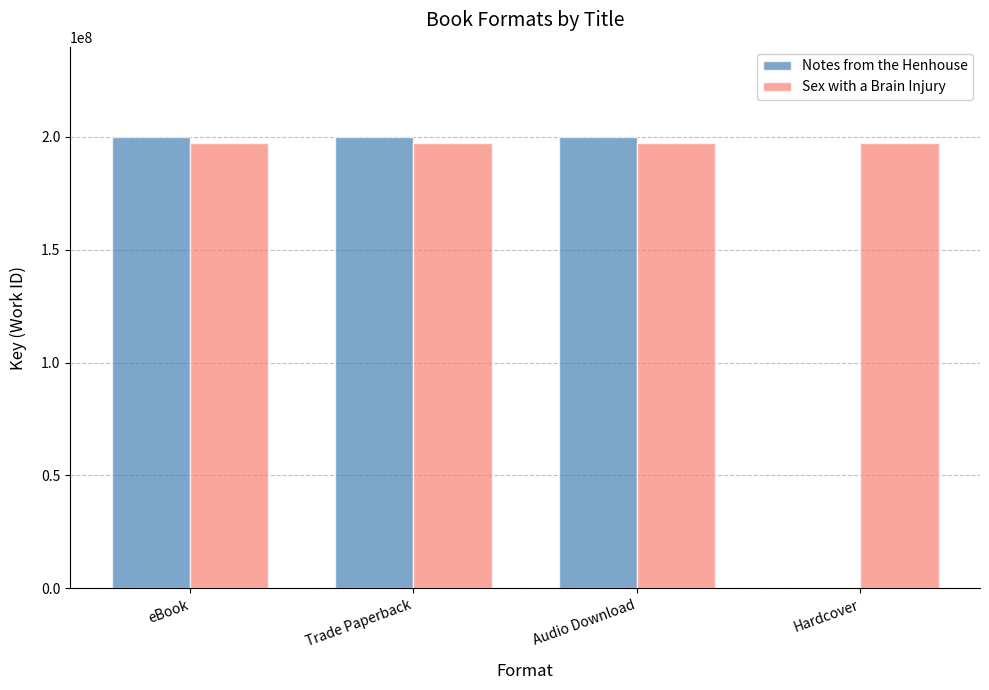

What is the sum of all Notes from the Henhouse values?

599349528